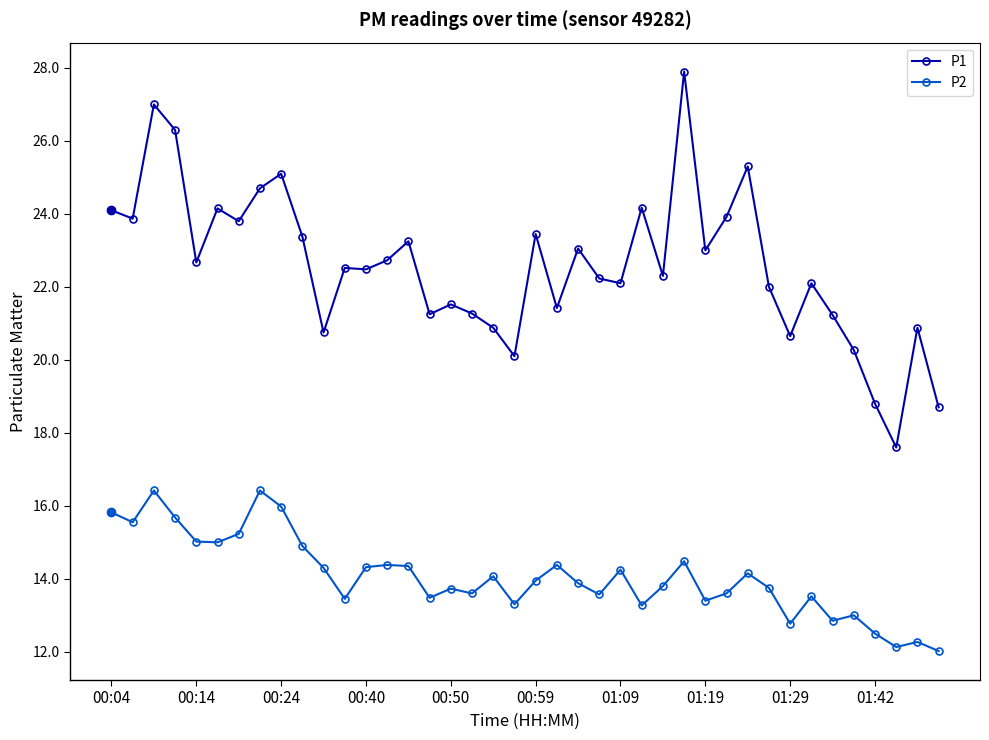

What is the value of the P2 point at the 26th from the left?

13.3